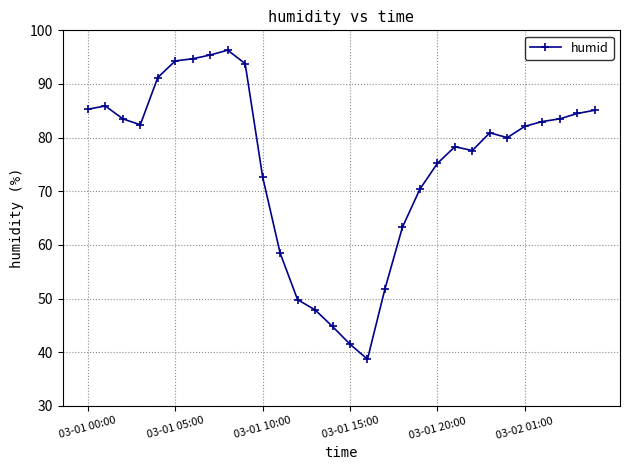

How many lines are shown in the chart?

1